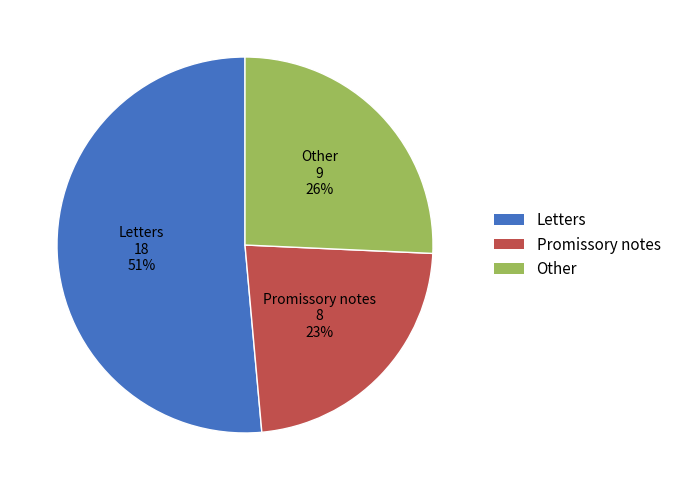

Does any single category account for the majority?

Yes